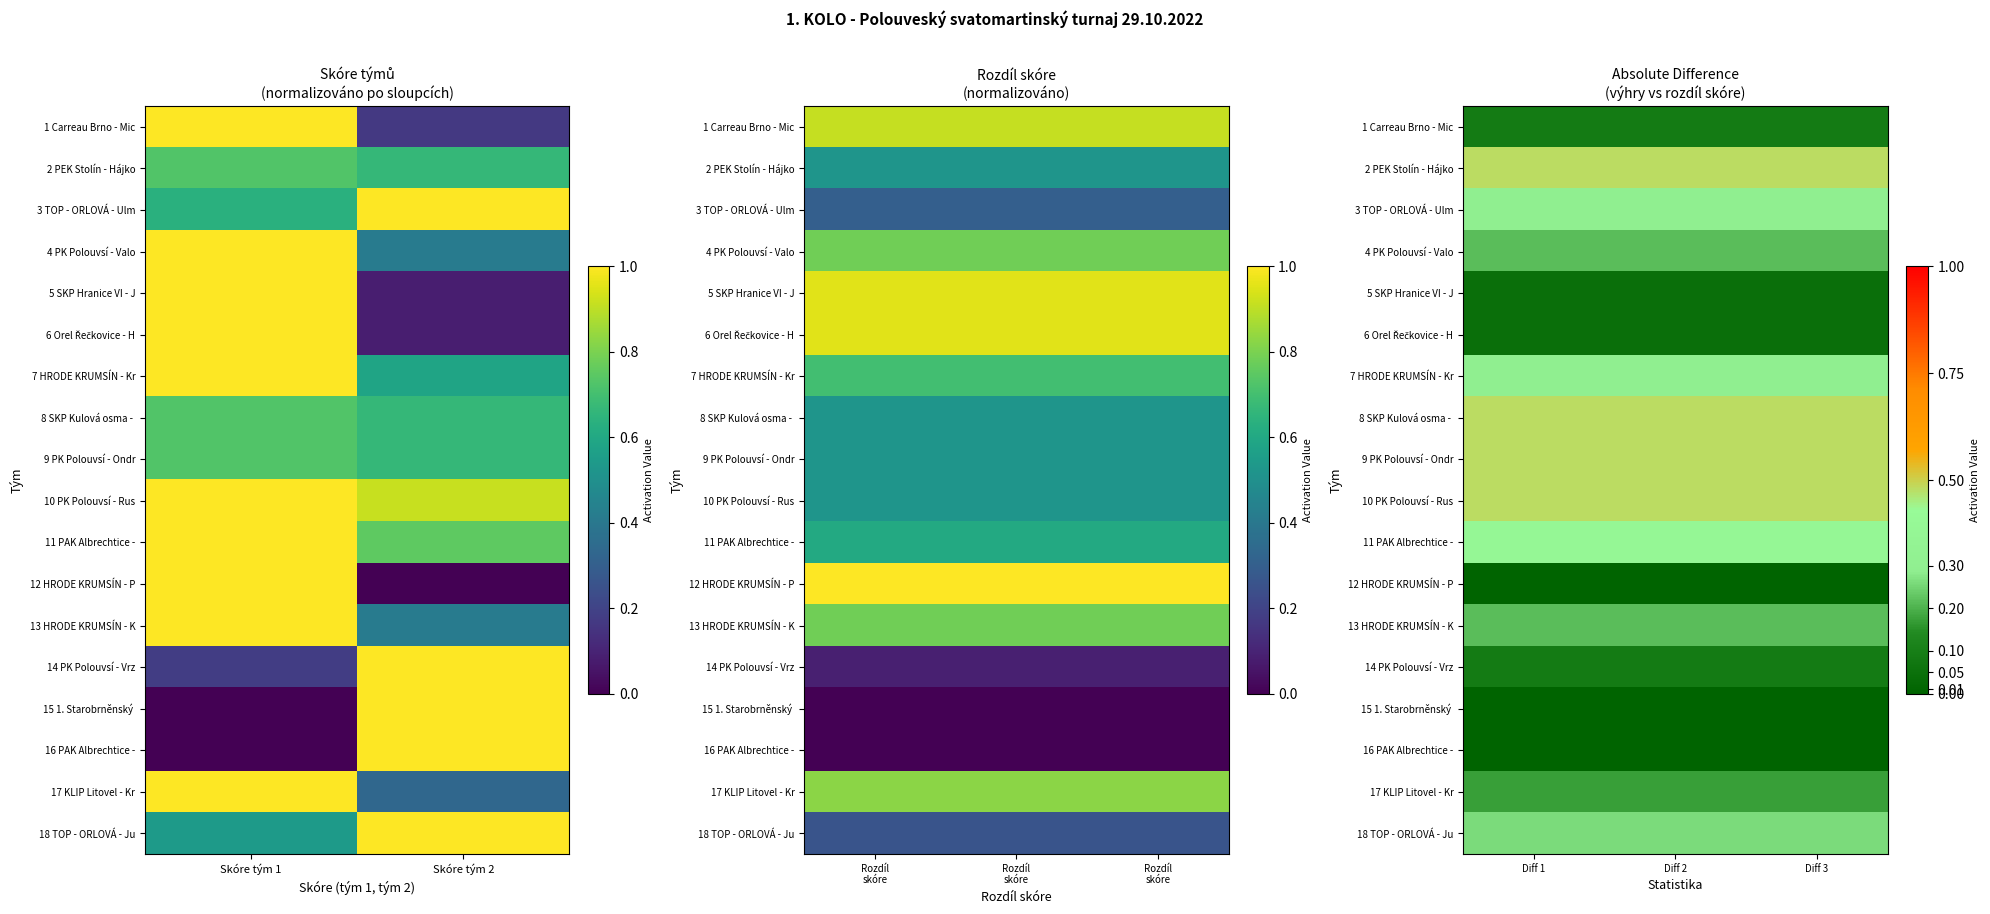

Rank the series by their maximum value, from highest to lowest.

2 PEK Stolín - Hájko, 8 SKP Kulová osma -, 9 PK Polouvsí - Ondr, 10 PK Polouvsí - Rus, 11 PAK Albrechtice -, 3 TOP - ORLOVÁ - Ulm, 7 HRODE KRUMSÍN - Kr, 18 TOP - ORLOVÁ - Ju, 4 PK Polouvsí - Valo, 13 HRODE KRUMSÍN - K, 17 KLIP Litovel - Kr, 1 Carreau Brno - Mic, 14 PK Polouvsí - Vrz, 5 SKP Hranice VI - J, 6 Orel Řečkovice - H, 12 HRODE KRUMSÍN - P, 15 1. Starobrněnský, 16 PAK Albrechtice -